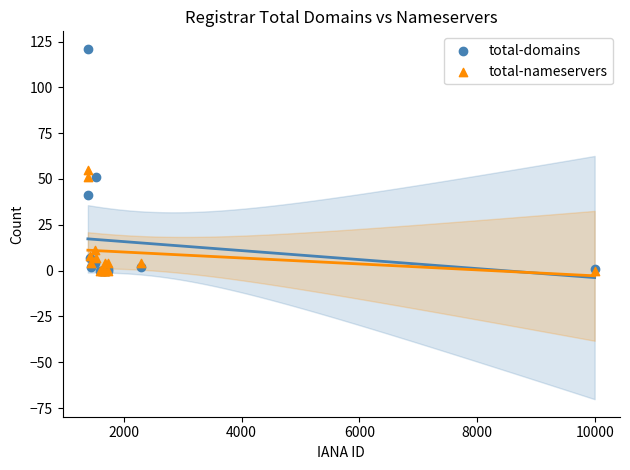

Across all series, what Y value is closest to 60?

55